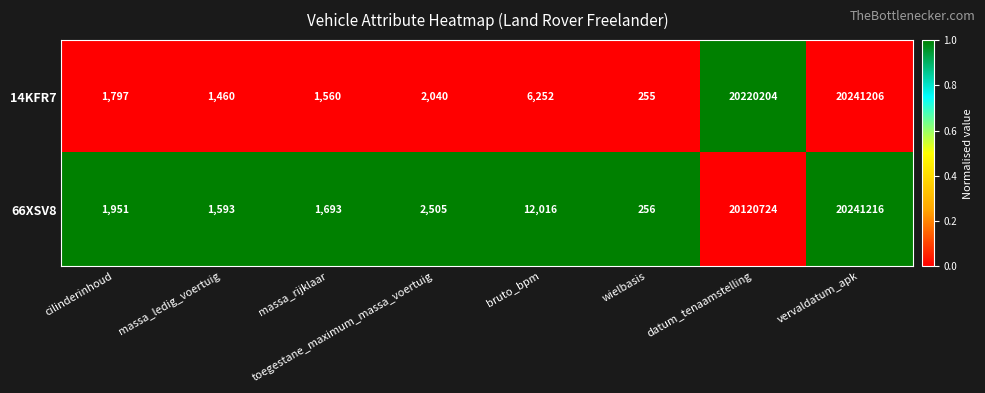

Which series has the largest total across all categories?

14KFR7